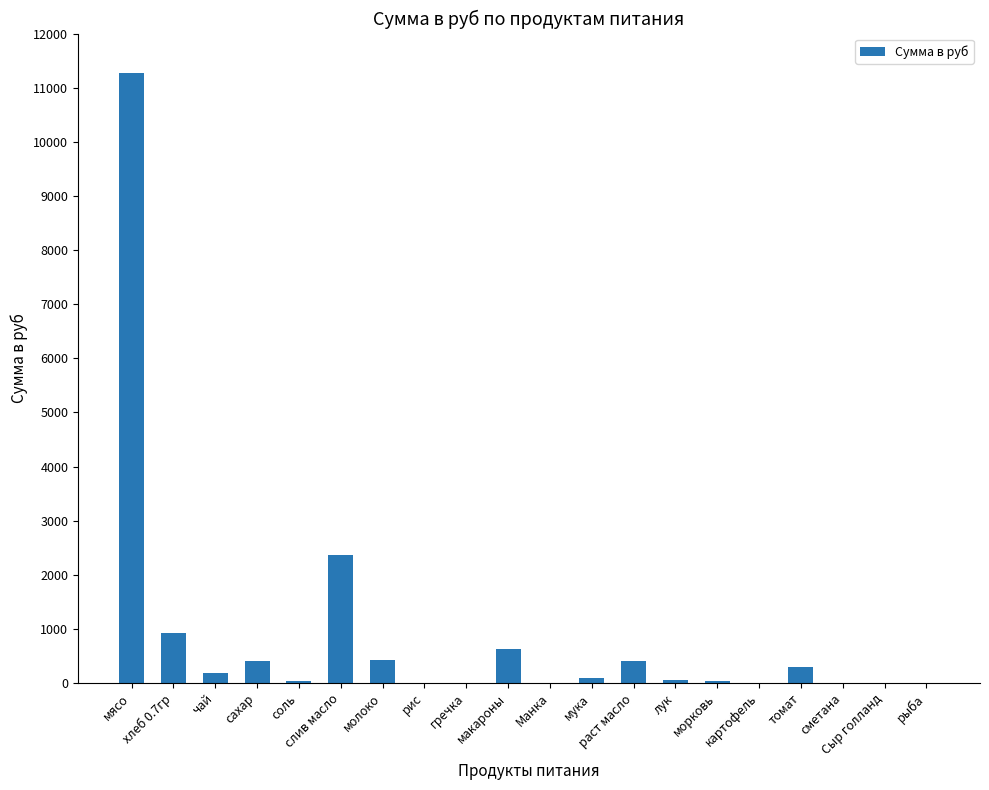

The chart shows a value of 0.0 at рис. True or false?

True